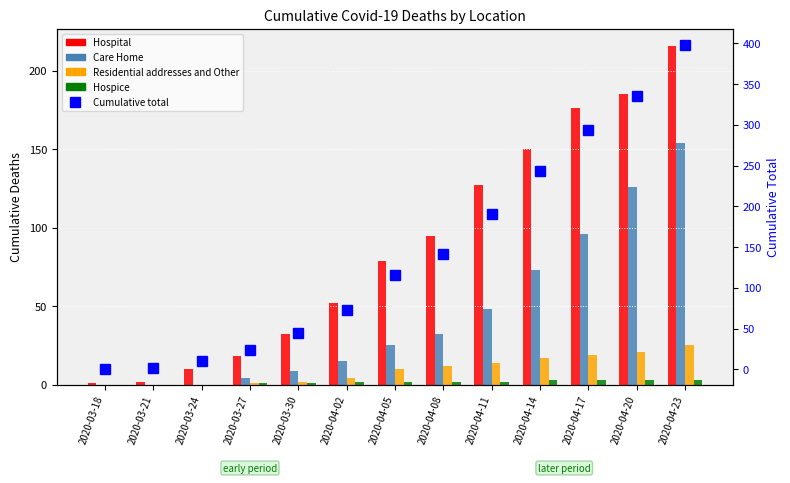

What is the highest value of the Care Home series?

154